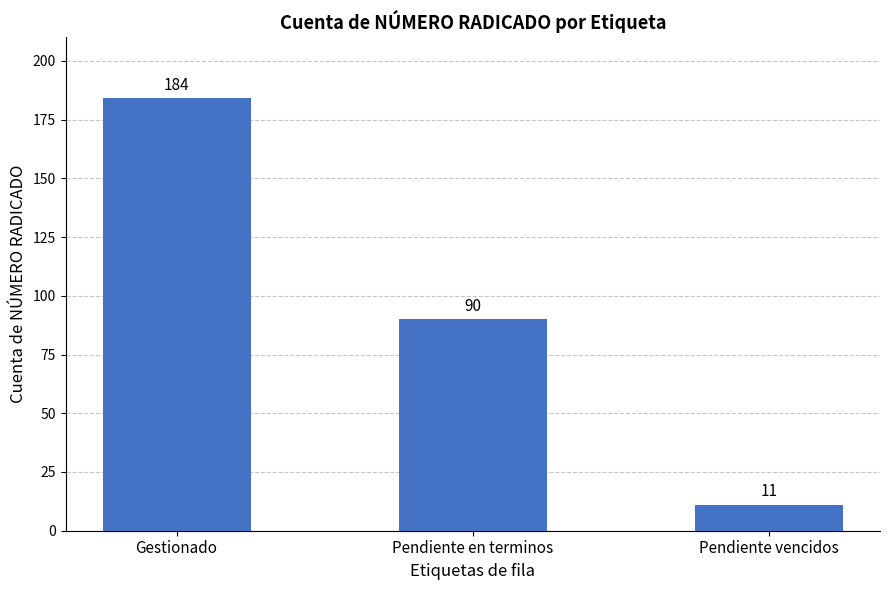

Reading left to right, list all the values displayed in this chart.

184	90	11